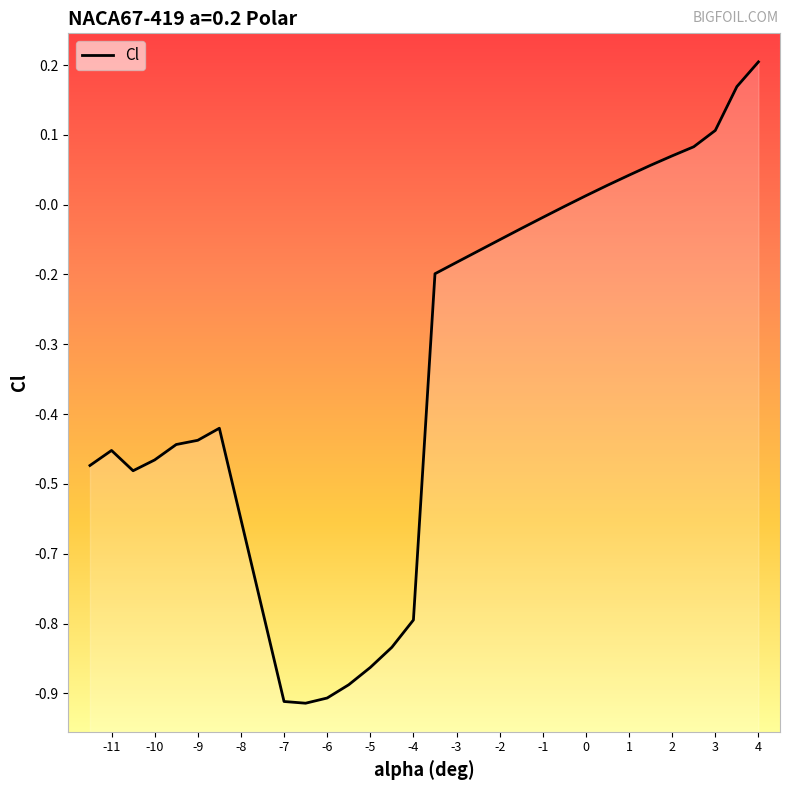

Is it true that the value at -8.5 is -0.4?

True